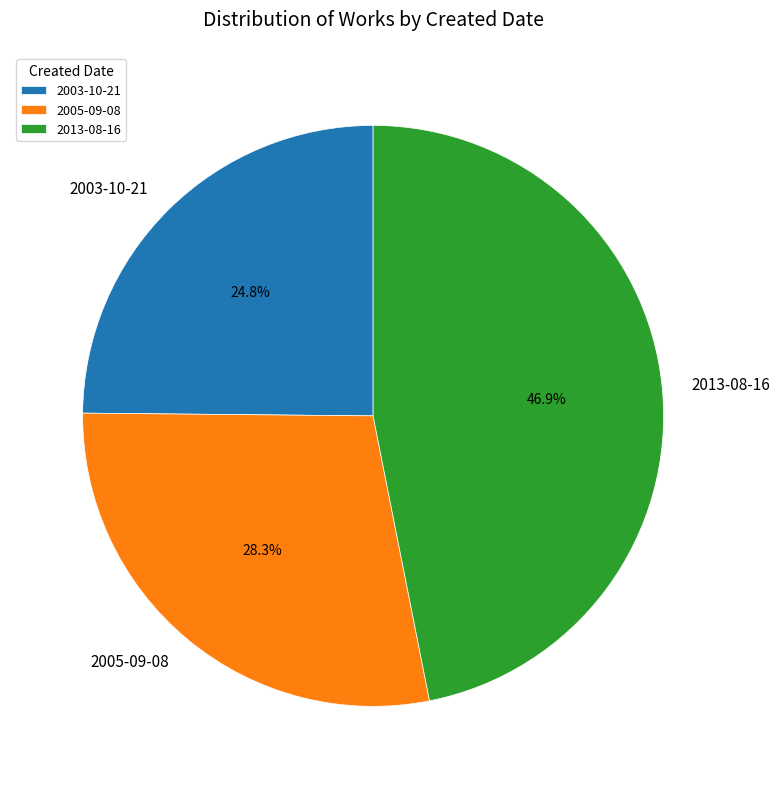

Approximately how many times larger is the value at 2013-08-16 compared to 2003-10-21?

1.9